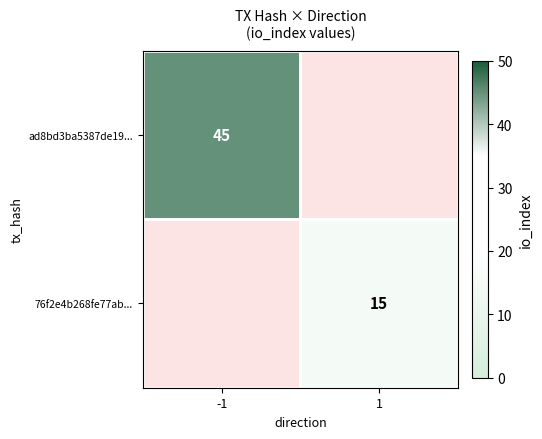

Is the value of 76f2e4b268fe77ab... at 1 greater than the value of ad8bd3ba5387de19... at -1?

No